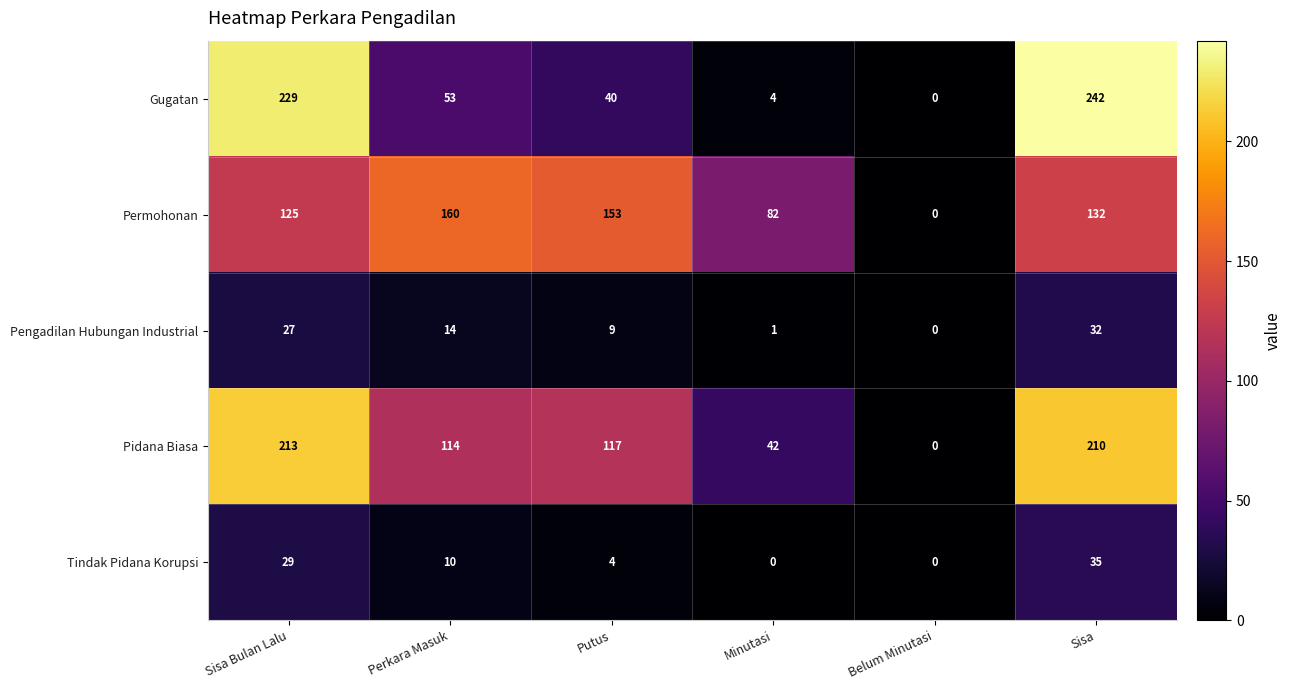

At Sisa, list the series in order from largest to smallest.

Gugatan, Pidana Biasa, Permohonan, Tindak Pidana Korupsi, Pengadilan Hubungan Industrial